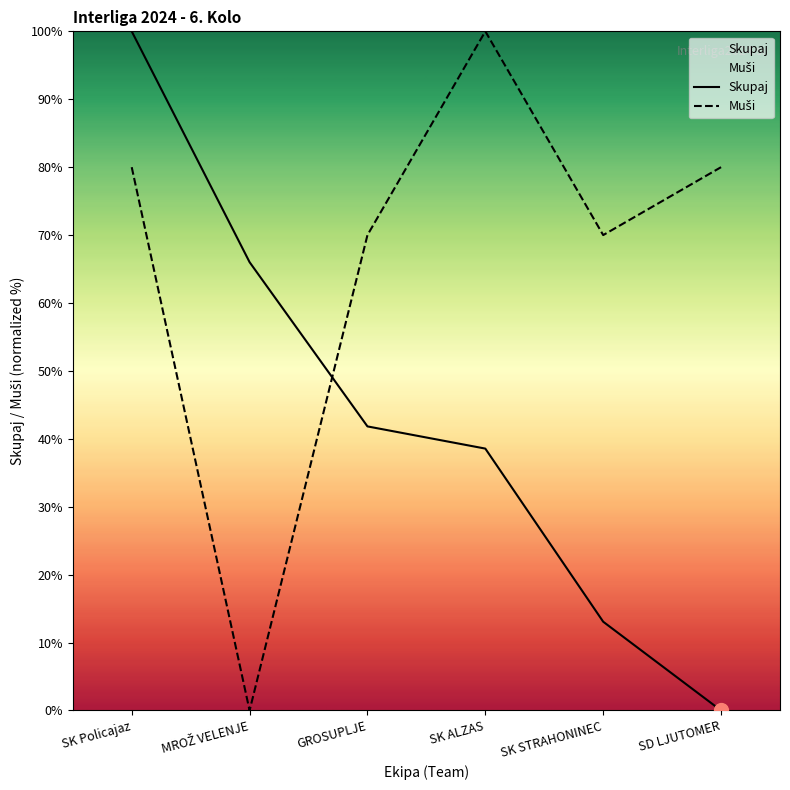

The Muši series shows 139.7 at SK ALZAS. True or false?

False